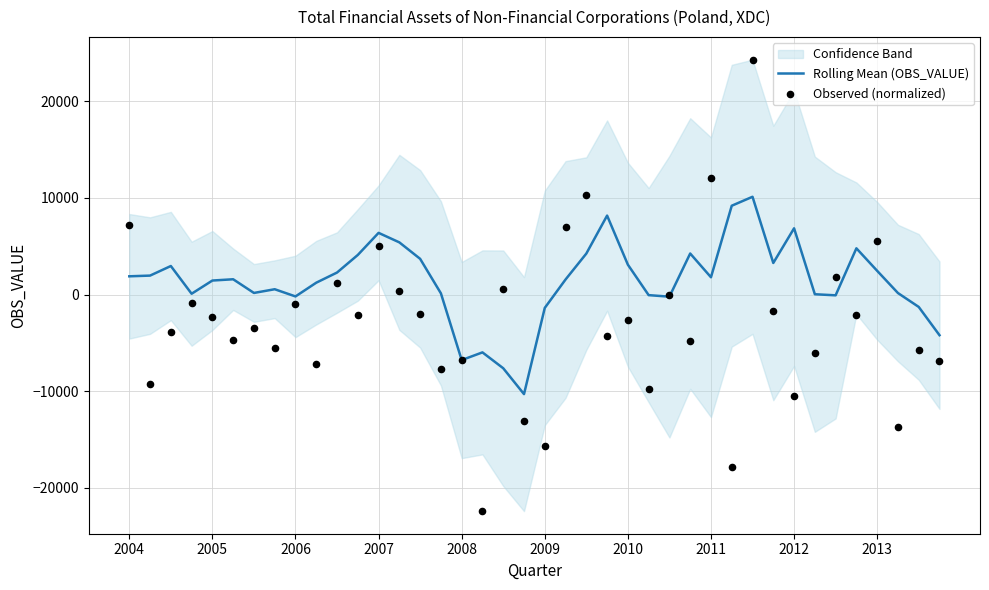

Is the value of Observed (normalized) at 38 greater than the value of Rolling Mean (OBS_VALUE) at 38?

No